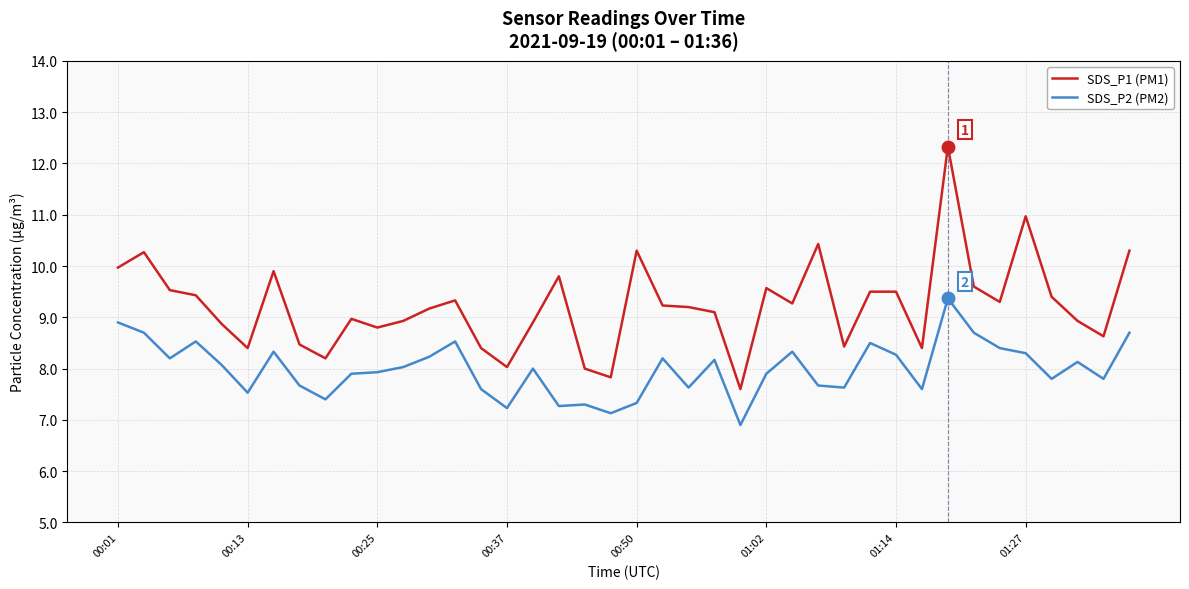

What is the sum of all SDS_P1 (PM1) values?

369.2